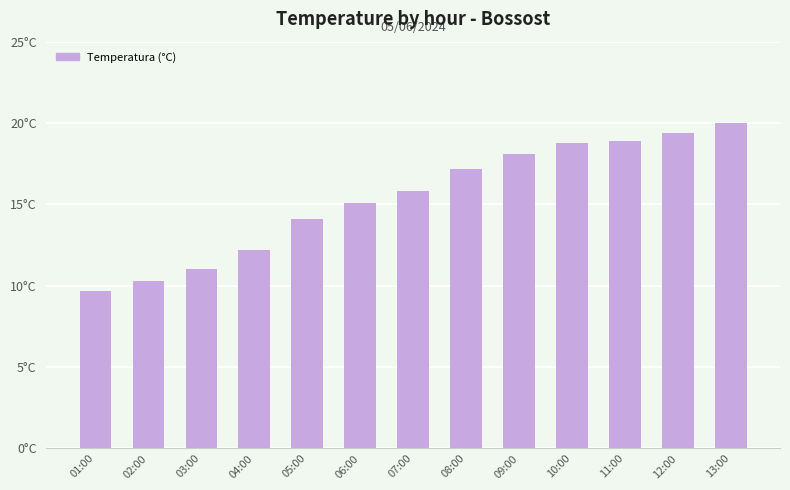

What is the label of the 11th bar from the left?

11:00